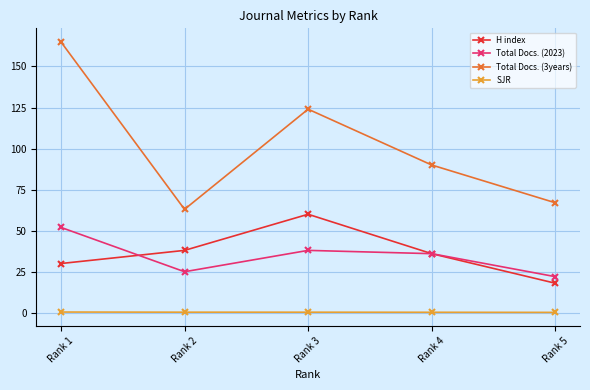

What is the highest value of the Total Docs. (2023) series?

52.0